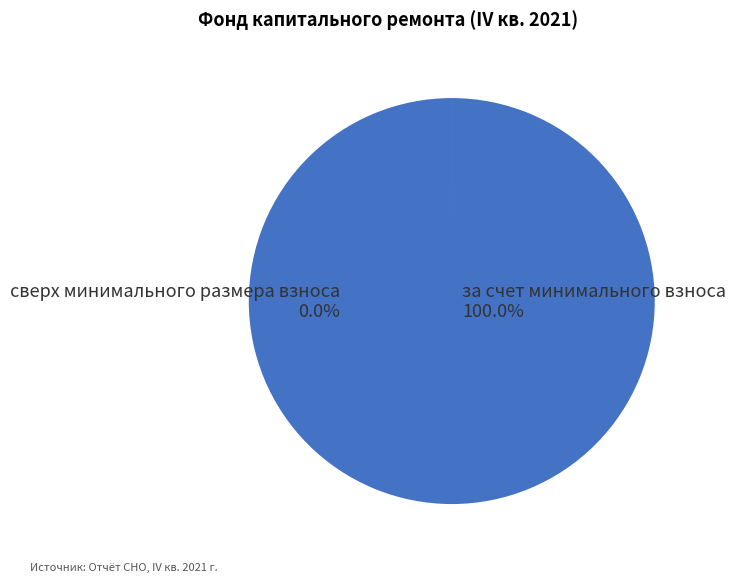

Is there a majority slice in this chart?

Yes